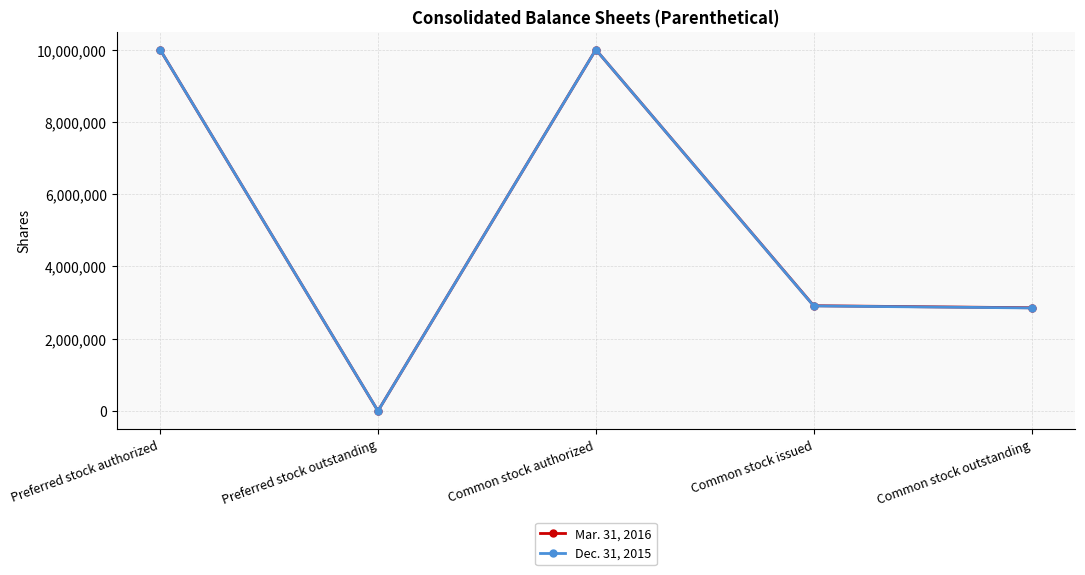

Is it true that Dec. 31, 2015 equals 2851417 at Common stock outstanding?

True